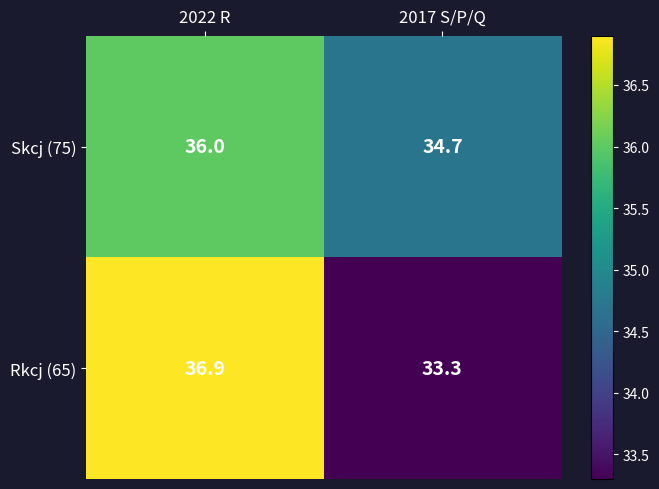

Rank the series by their average value, from highest to lowest.

Skcj (75), Rkcj (65)